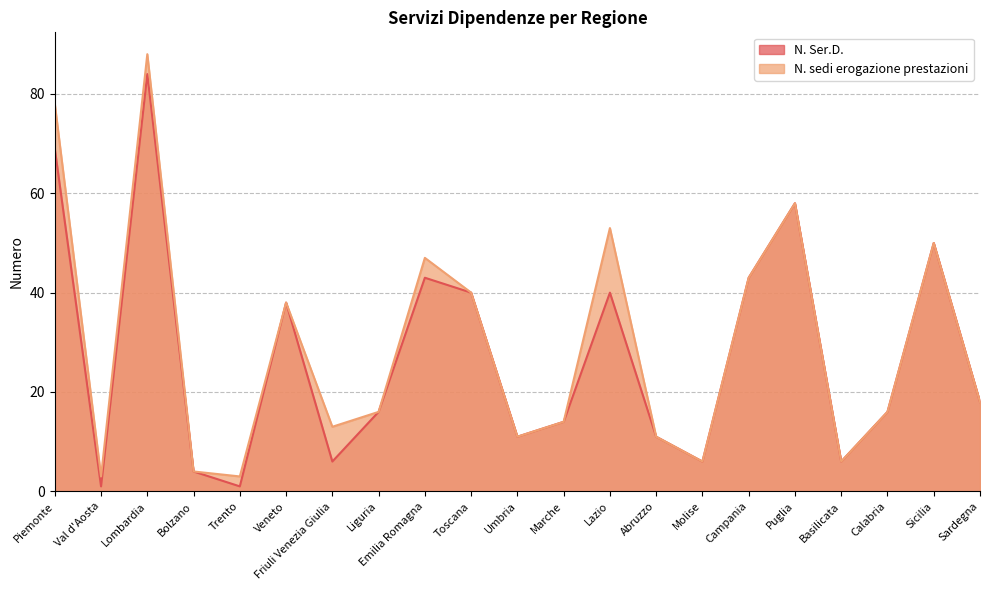

Is it true that N. Ser.D. equals 104 at Puglia?

False